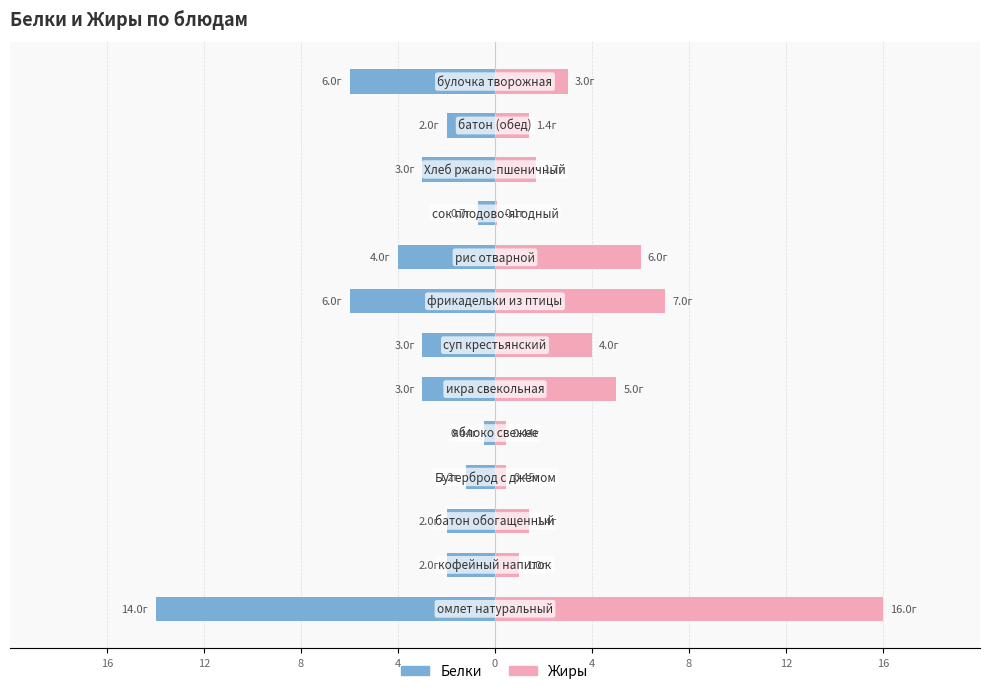

Is it true that Жиры equals 2.3 at 4?

False